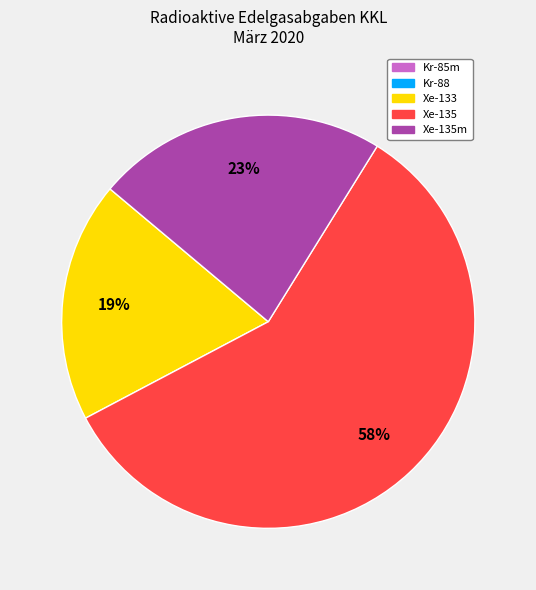

To the nearest percent, what portion does Xe-135 represent?

58%